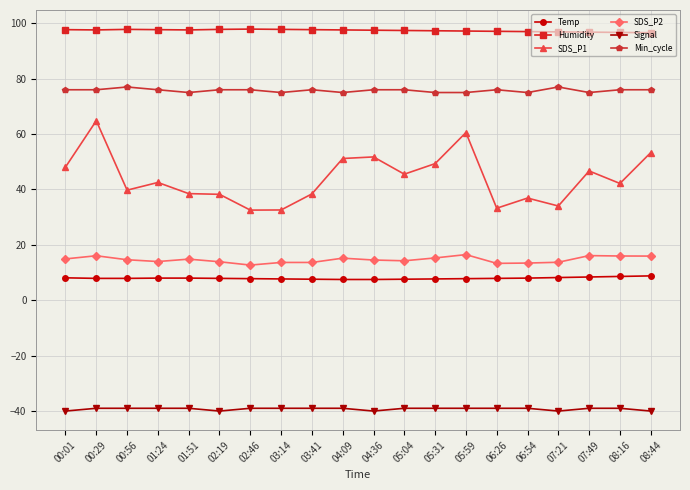

What is the average value of the Signal series?

-39.2